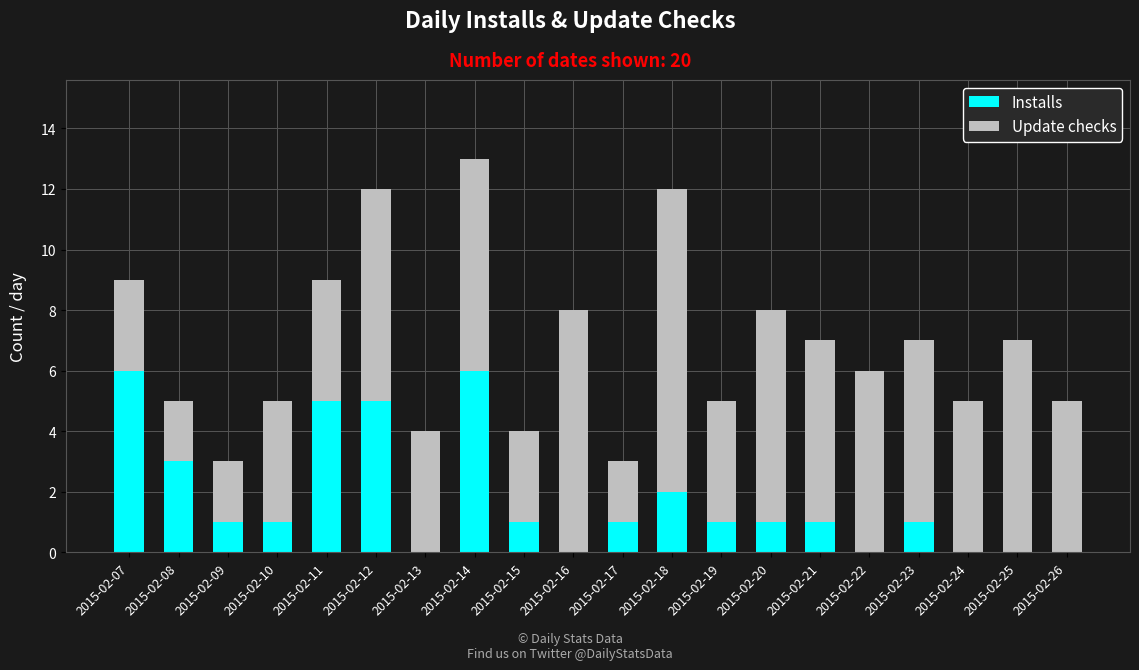

The Installs series shows 1 at 2015-02-17. True or false?

True